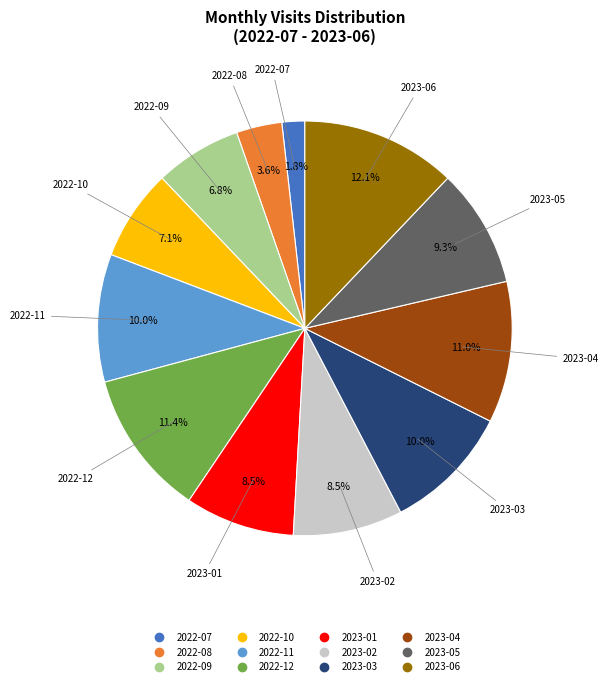

Which has a higher value, 2022-10 or 2023-01?

2023-01